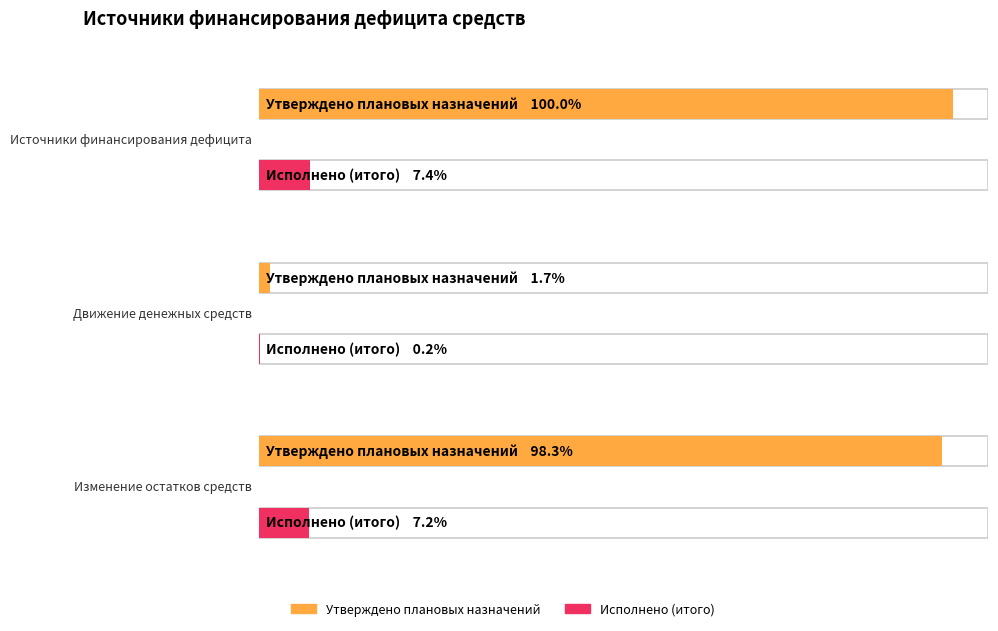

Rank the series by their average value, from lowest to highest.

Исполнено (итого), Утверждено плановых назначений